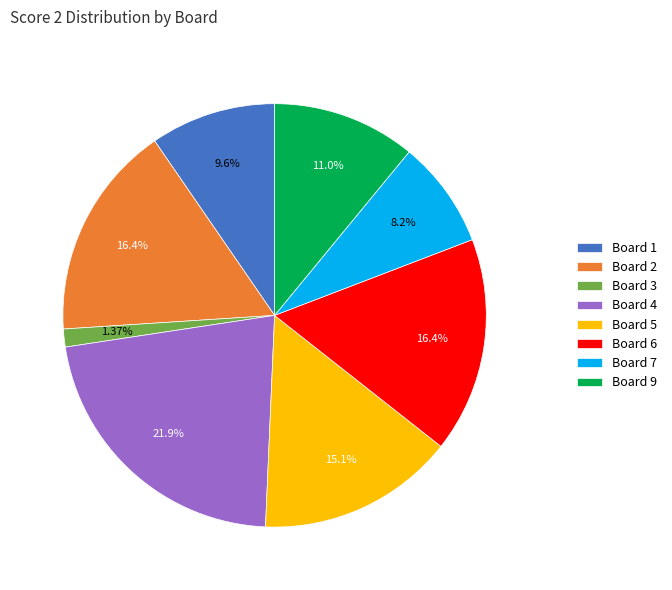

Approximately how many times larger is the value at Board 4 compared to Board 5?

1.5